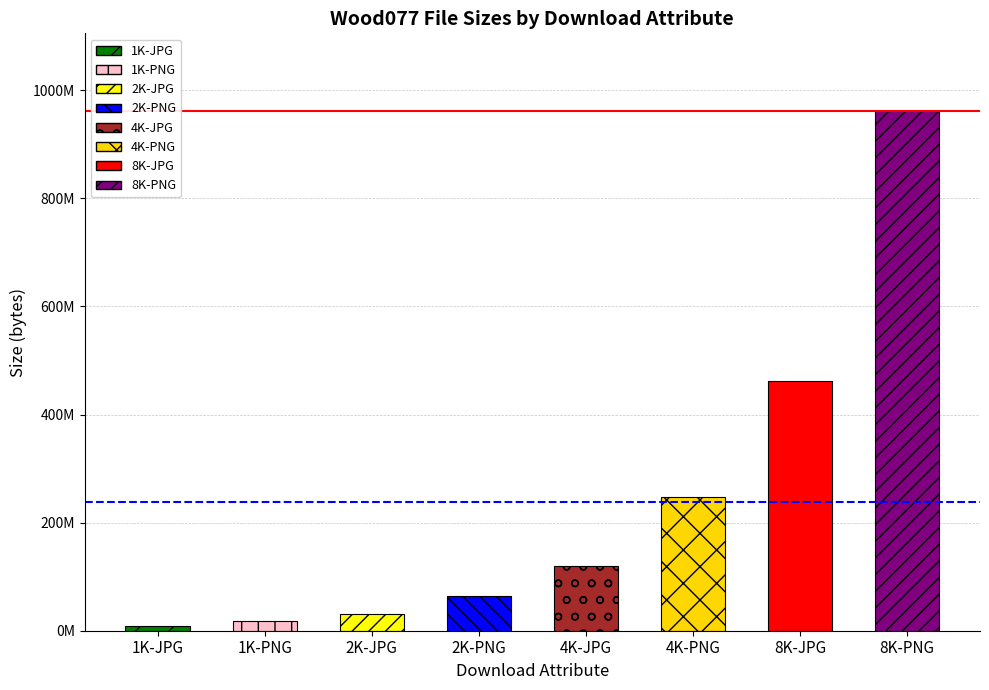

What is the value of the 1st bar from the left?

8988474